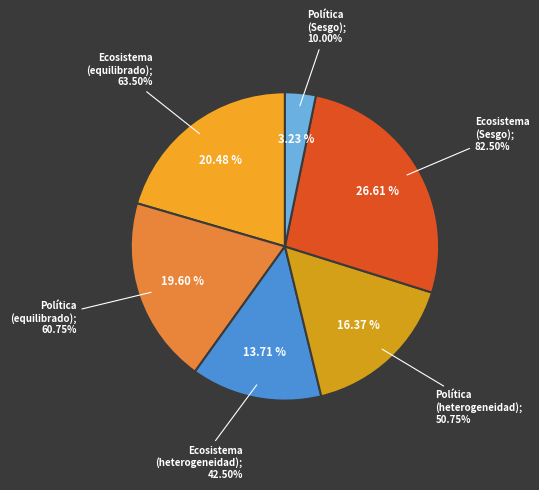

To the nearest percent, what is the combined percentage of Política (equilibrado) and Política (heterogeneidad)?

36%